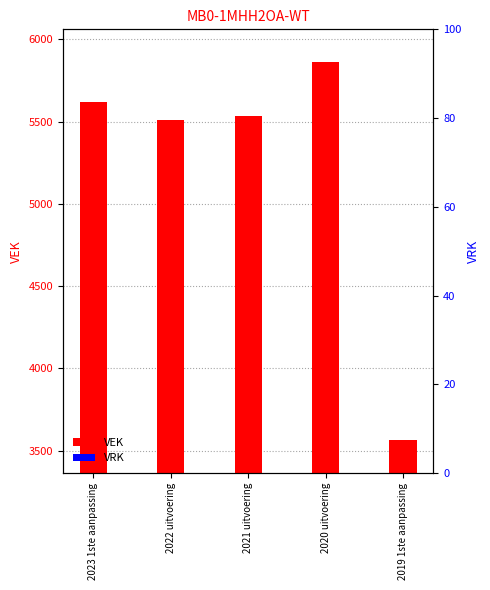

Rank the categories by VEK value from lowest to highest.

2019 1ste aanpassing, 2022 uitvoering, 2021 uitvoering, 2023 1ste aanpassing, 2020 uitvoering